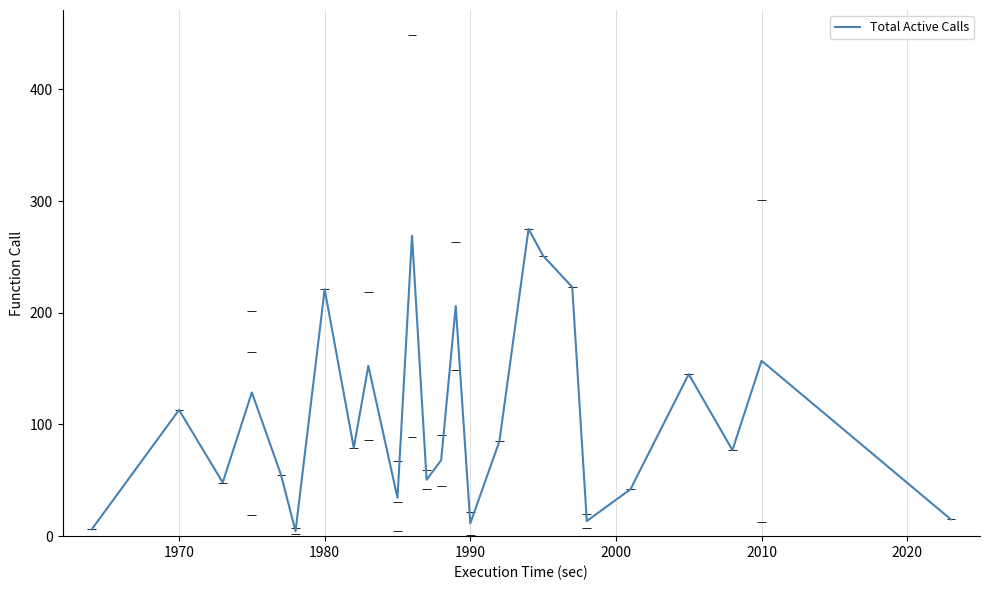

The Total Active Calls series shows 161.8 at 1970. True or false?

False